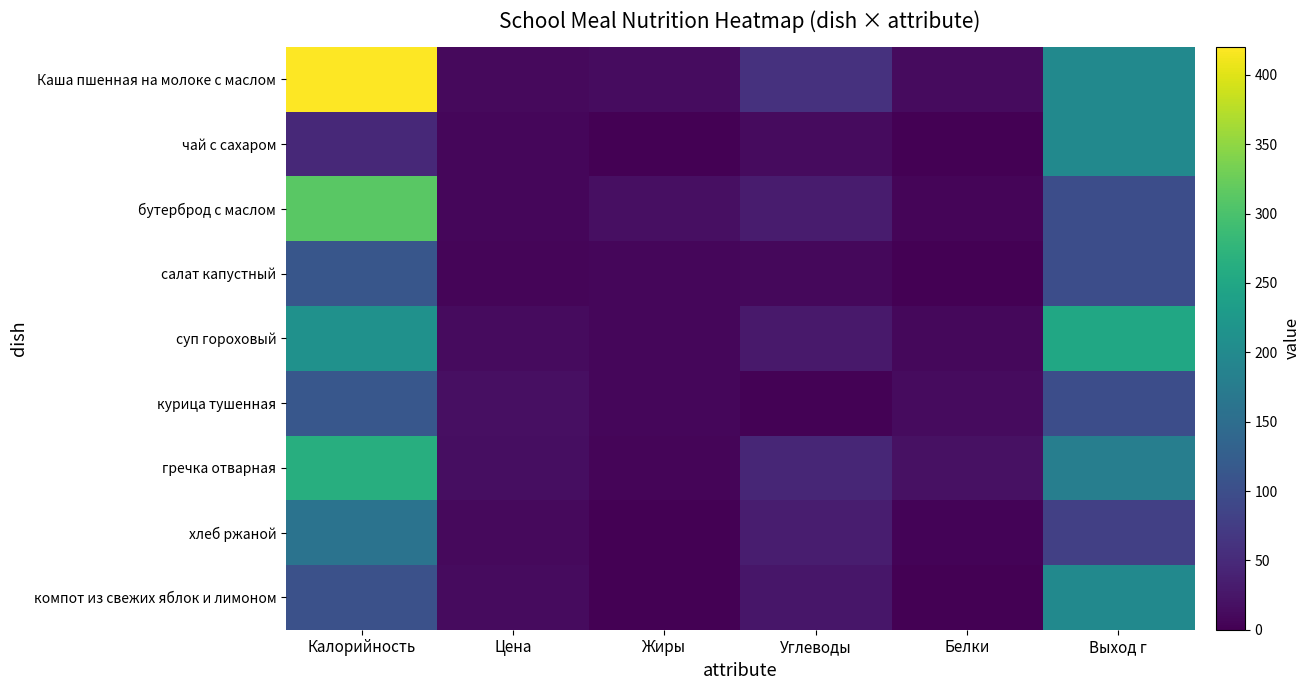

What is the total value across all series at Углеводы?

248.8